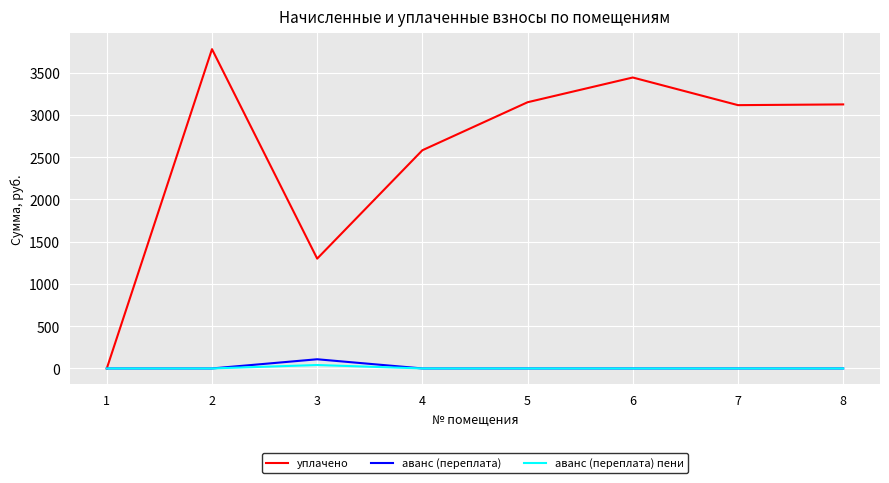

Which series has the largest range (max minus min)?

уплачено